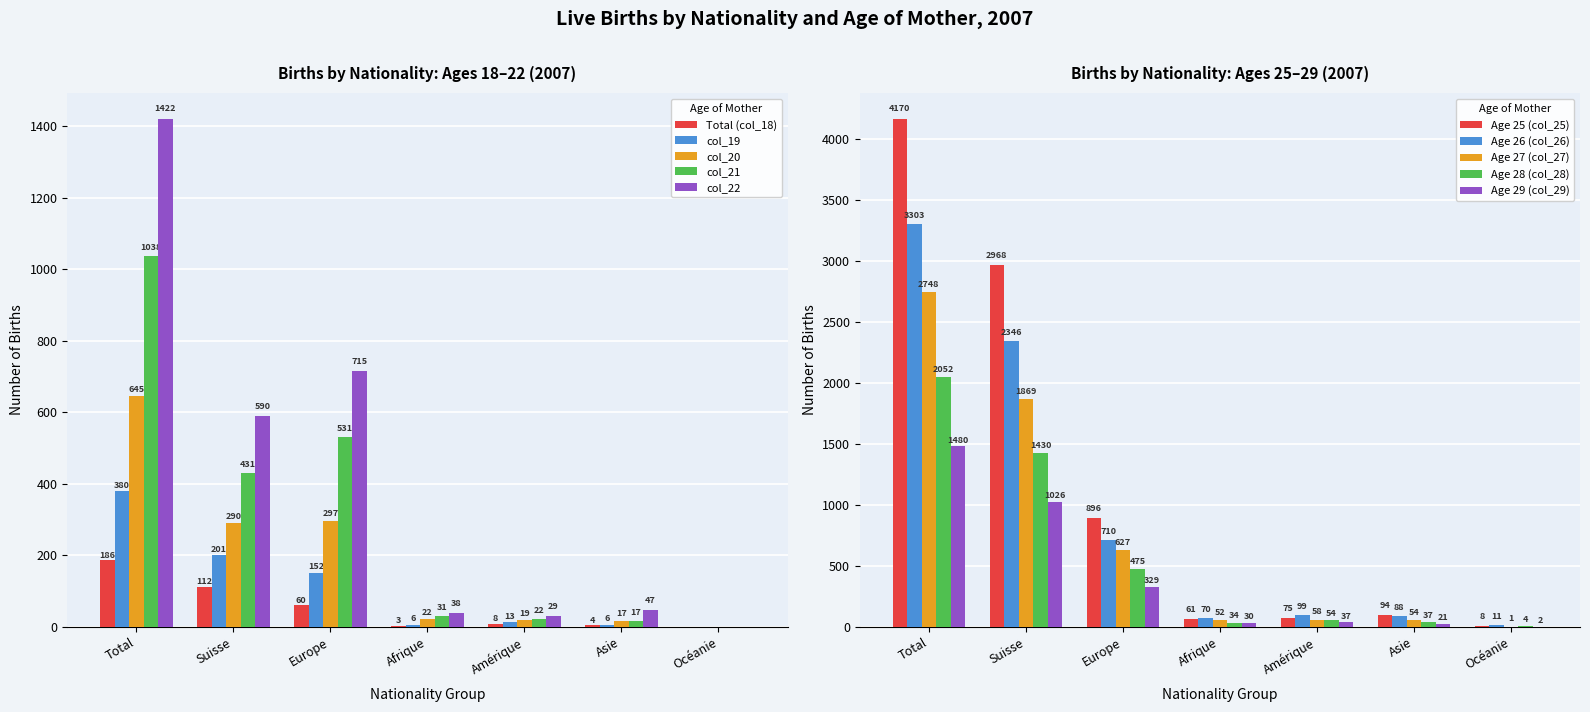

Rank the series by their average value, from lowest to highest.

Total (col_18), col_19, col_20, col_21, col_22